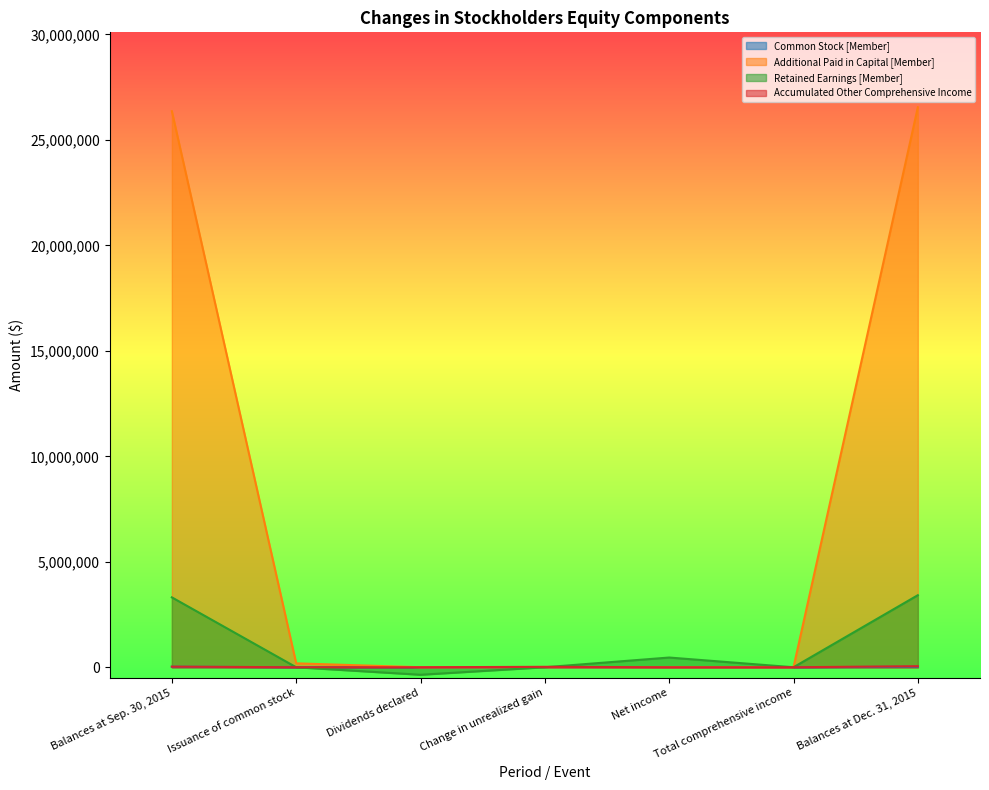

What is the sum of all Common Stock [Member] values?

49274